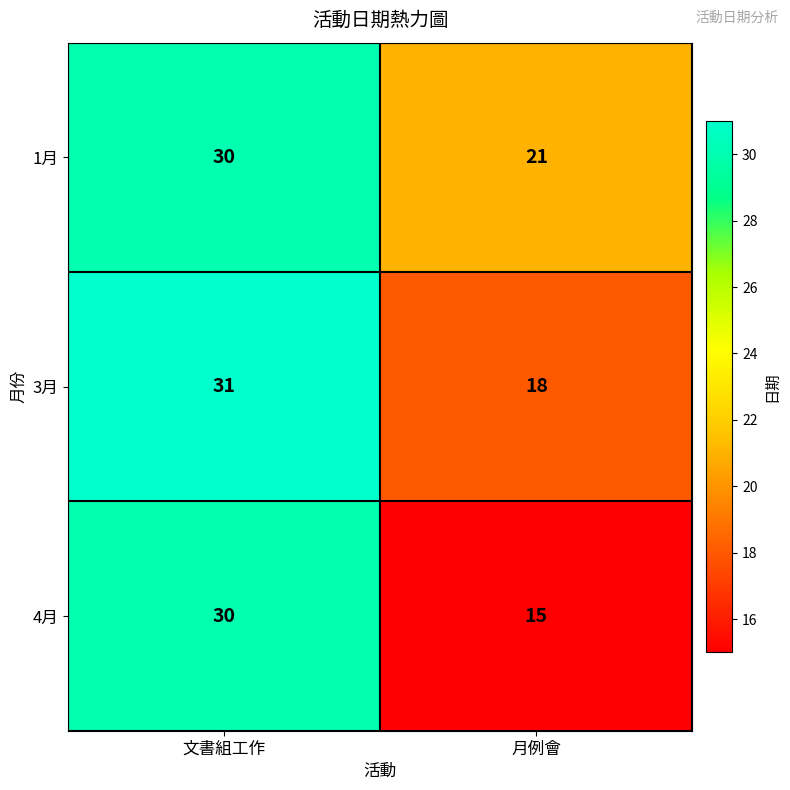

Rank the series at 月例會 from highest to lowest value.

1月, 3月, 4月